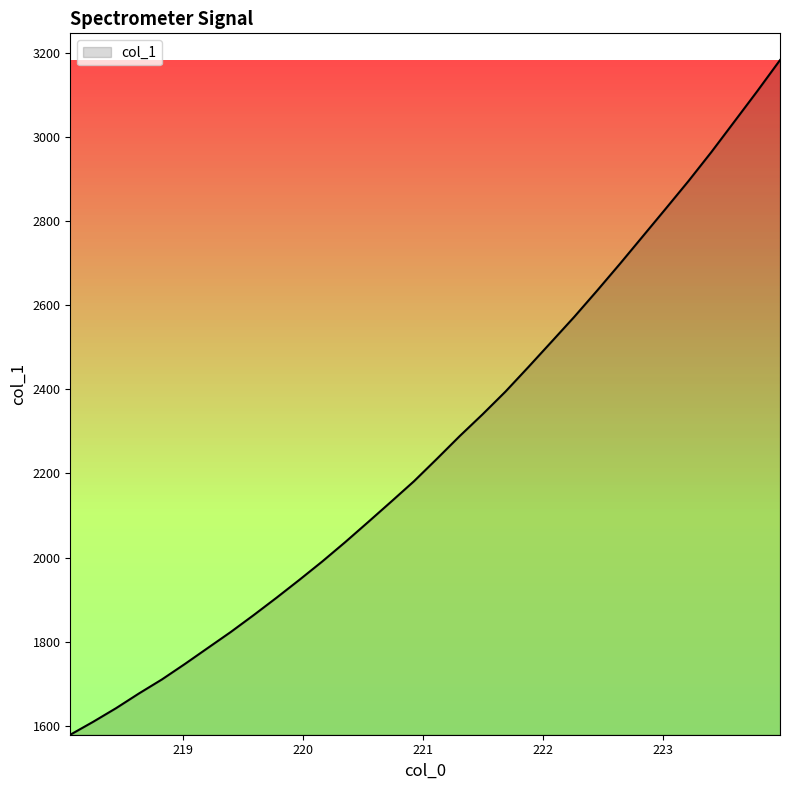

What is the difference between the maximum and minimum values?

1603.5